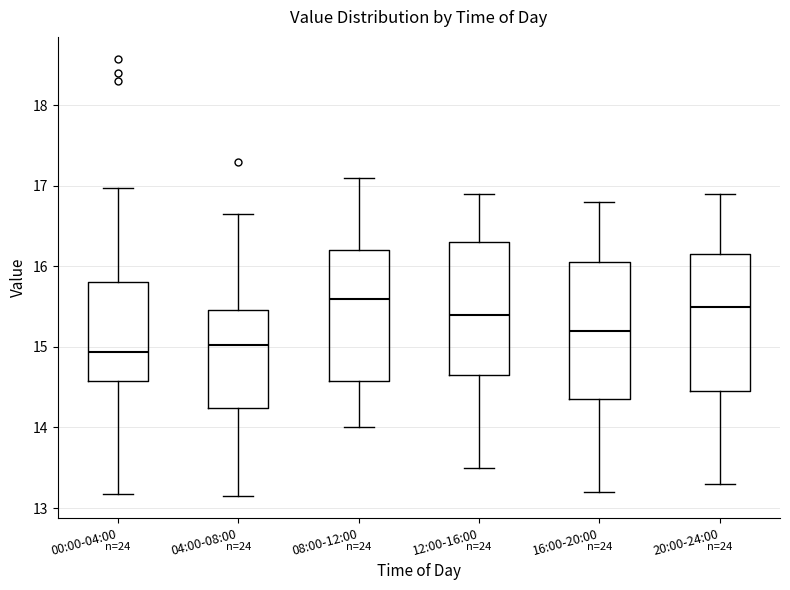

Reading left to right, transcribe this box plot: for each box, give where its median line is, the range the box spans, and where its two whiskers end, as read against the y-axis. The values are not printed on the chart, so give them approximately, as read against the axis.

00:00-04:00: median 14.9, box 14.6 to 15.8, whiskers 13.2 to 17.0
04:00-08:00: median 15.0, box 14.2 to 15.5, whiskers 13.2 to 16.7
08:00-12:00: median 15.6, box 14.6 to 16.2, whiskers 14.0 to 17.1
12:00-16:00: median 15.4, box 14.7 to 16.3, whiskers 13.5 to 16.9
16:00-20:00: median 15.2, box 14.4 to 16.1, whiskers 13.2 to 16.8
20:00-24:00: median 15.5, box 14.5 to 16.2, whiskers 13.3 to 16.9